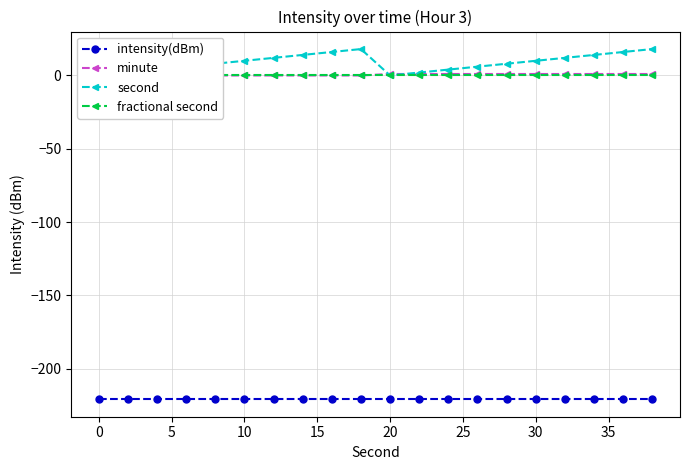

What is the greatest value displayed?

18.0